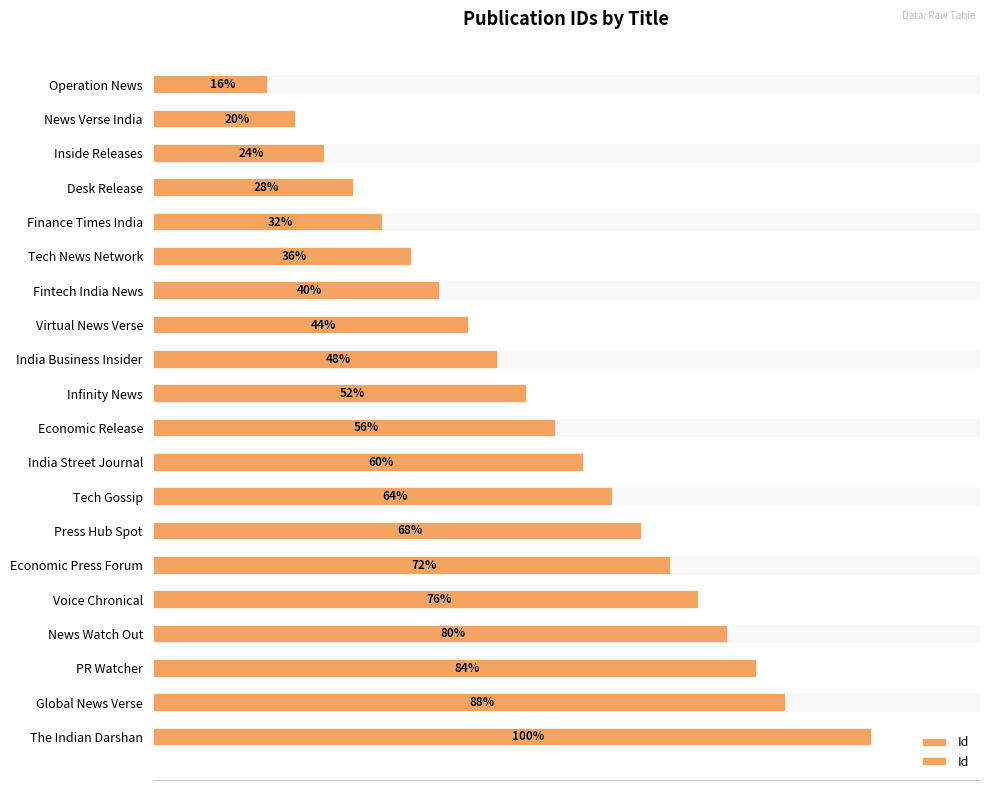

What is the minimum value shown in the chart?

4